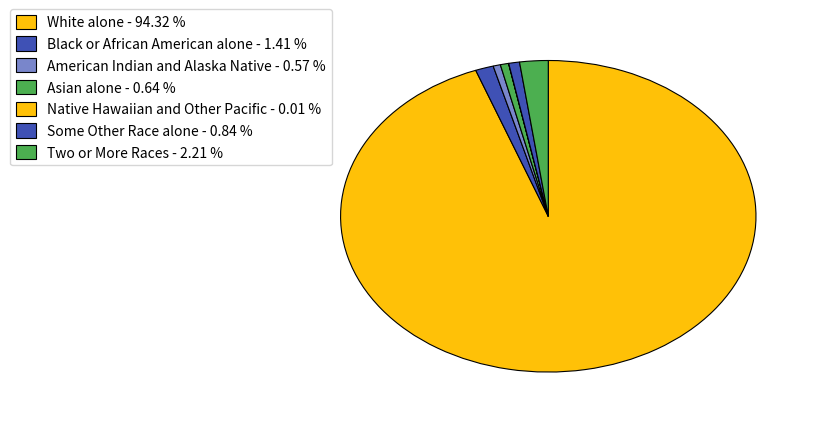

To the nearest percent, what is the difference between the largest and smallest slice percentages?

94%